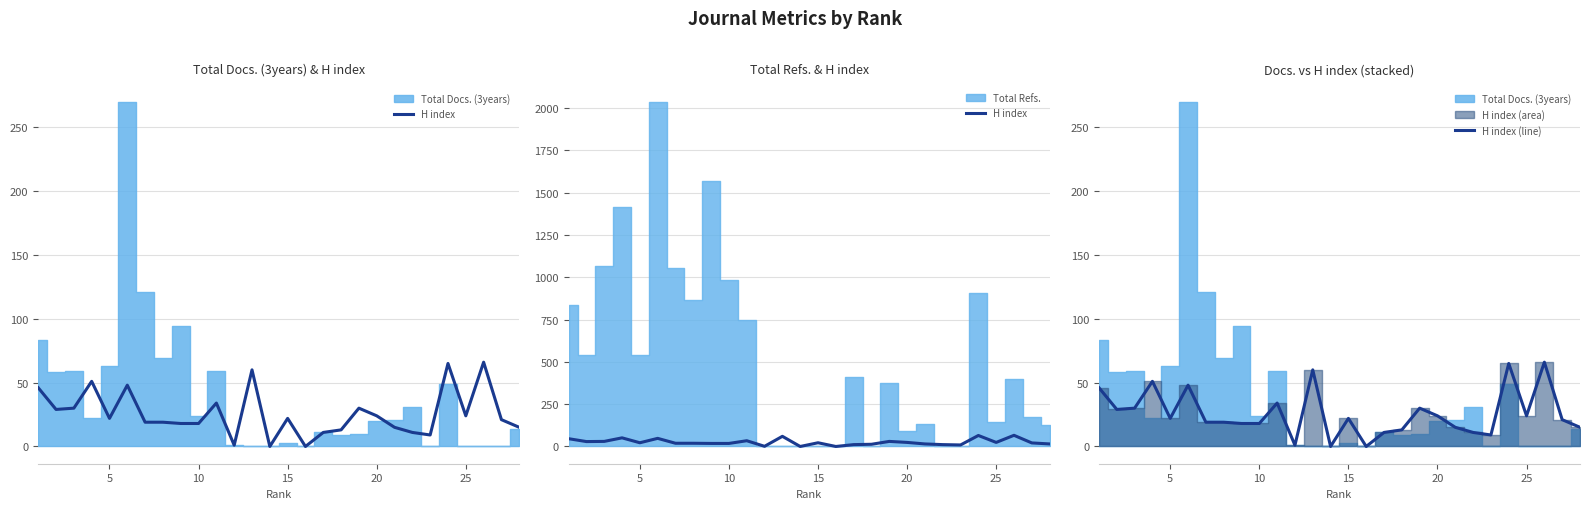

True or false: H index (line) and H index intersect in this chart.

False